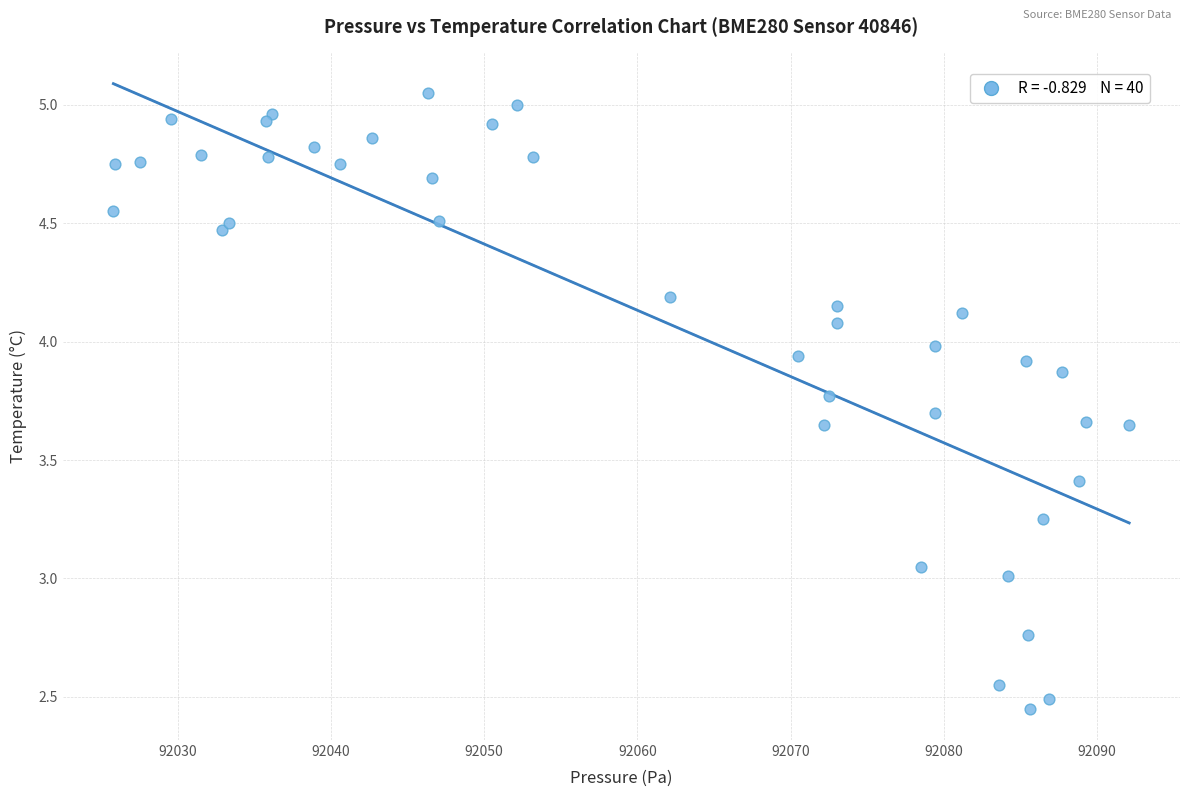

What is the range of X values (max minus min)?

66.3